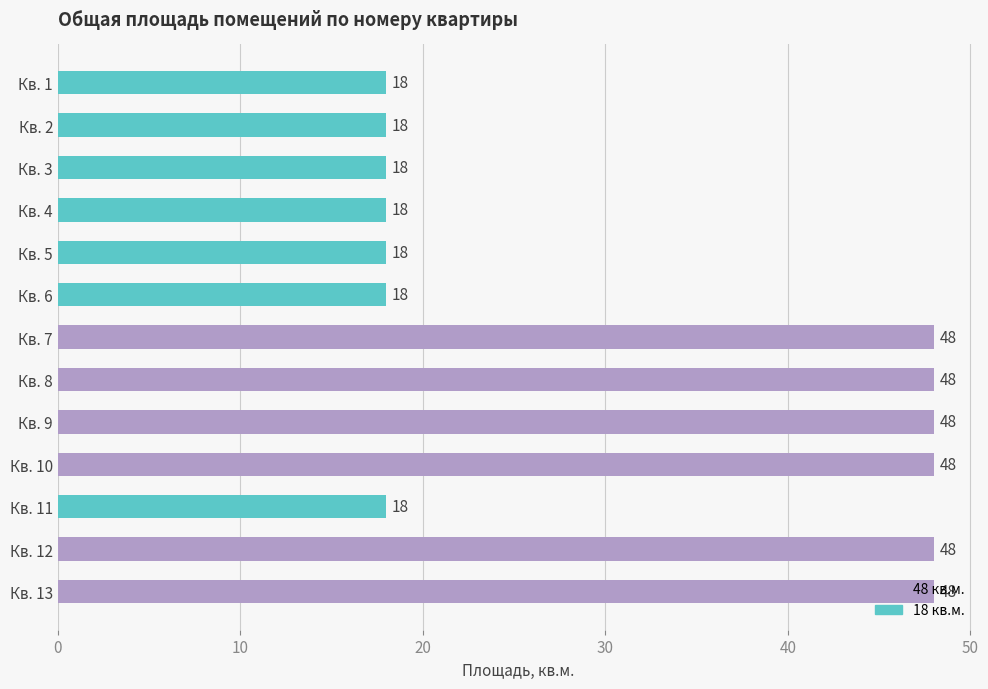

How many bars are there in total?

13